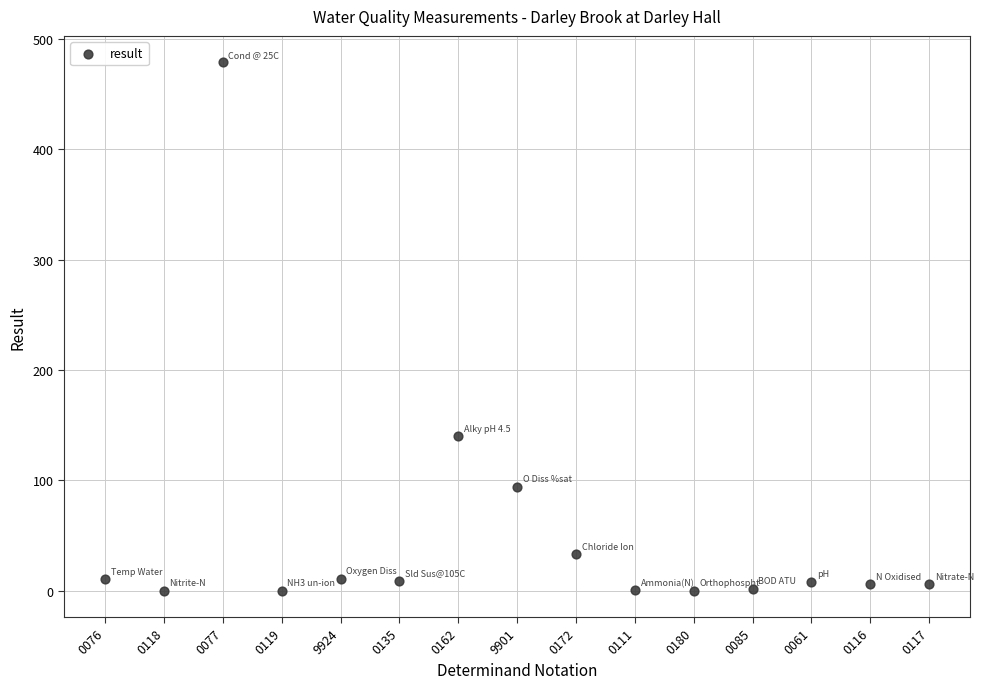

What Y value in the scatter plot is closest to 239?

140.0